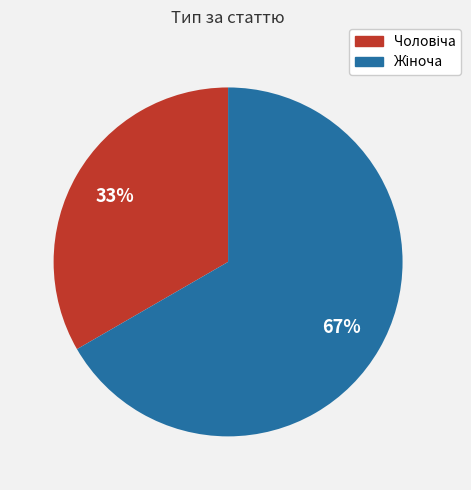

Does any single category account for the majority?

Yes